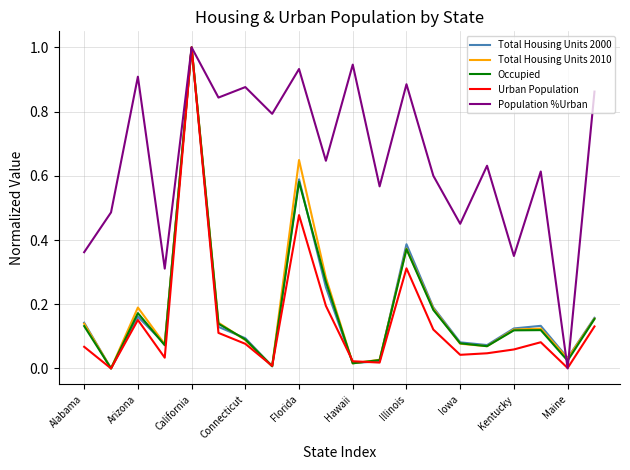

Which series has the largest total across all categories?

Population %Urban